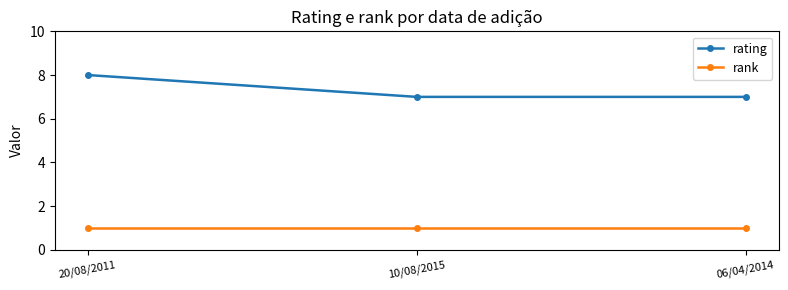

What is the greatest value displayed?

8